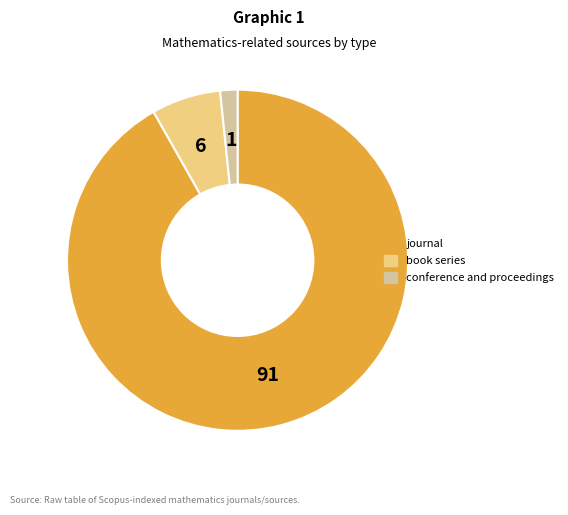

Which slice is the largest?

journal